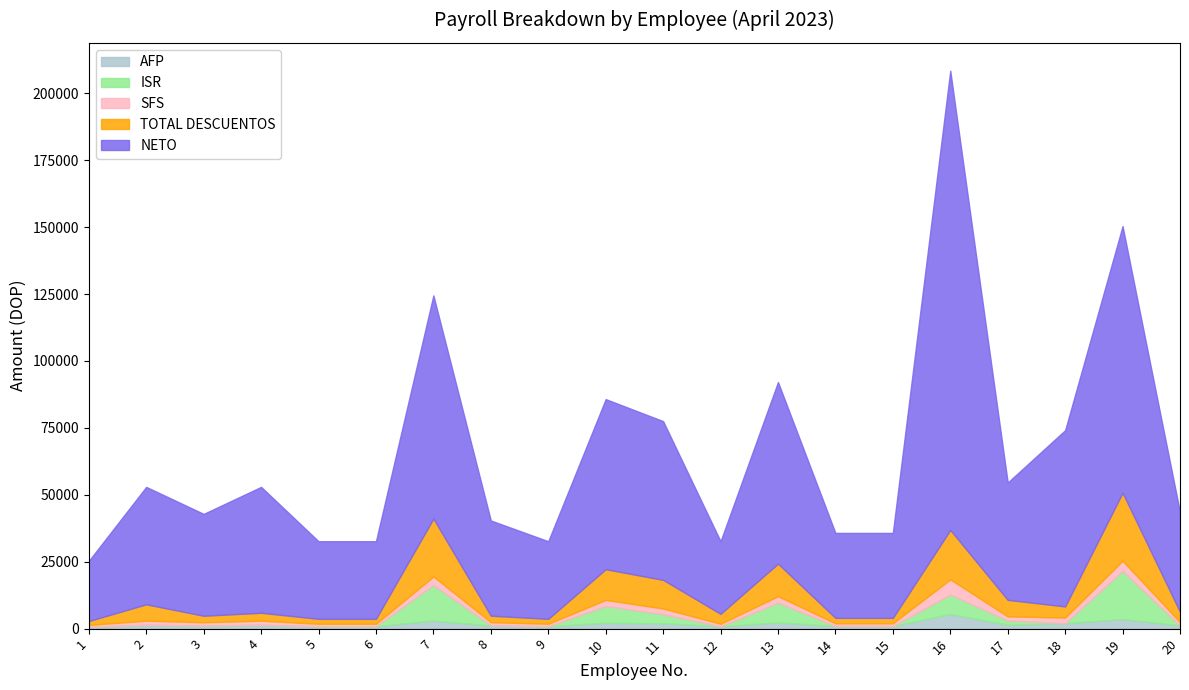

Reading left to right, what are all the values shown in this chart?

AFP: 685.8	1435.0	1161.6	1435.0	884.8	884.8	3013.5	1090.6	884.8	2152.5	2009.0	884.8	2296.0	969.0	969.0	5453.0	1435.0	2009.0	3587.5	1176.7
ISR: 0.0	0.0	0.0	0.0	0.0	0.0	13281.5	160.4	0.0	6309.4	3380.8	0.0	7400.9	0.0	0.0	7283.6	1617.4	0.0	17986.0	0.0
SFS: 726.5	1520.0	1230.4	1520.0	937.2	937.2	3192.0	1155.2	937.2	2280.0	2128.0	937.2	2432.0	1026.3	1026.3	5685.4	1520.0	2128.0	3800.0	1246.4
TOTAL DESCUENTOS: 1437.3	6134.9	2417.0	2980.0	1847.0	1847.0	21627.7	2431.2	1847.0	11462.0	10697.7	3702.7	12153.9	2020.3	2020.3	18447.0	6174.8	4162.0	25398.5	3839.3
NETO: 22459.5	43865.1	38056.5	47020.0	28982.7	28982.7	83372.3	35568.8	28982.7	63538.0	59302.3	27127.0	67846.1	31741.3	31741.3	171553.0	43825.2	65838.0	99601.5	37160.7